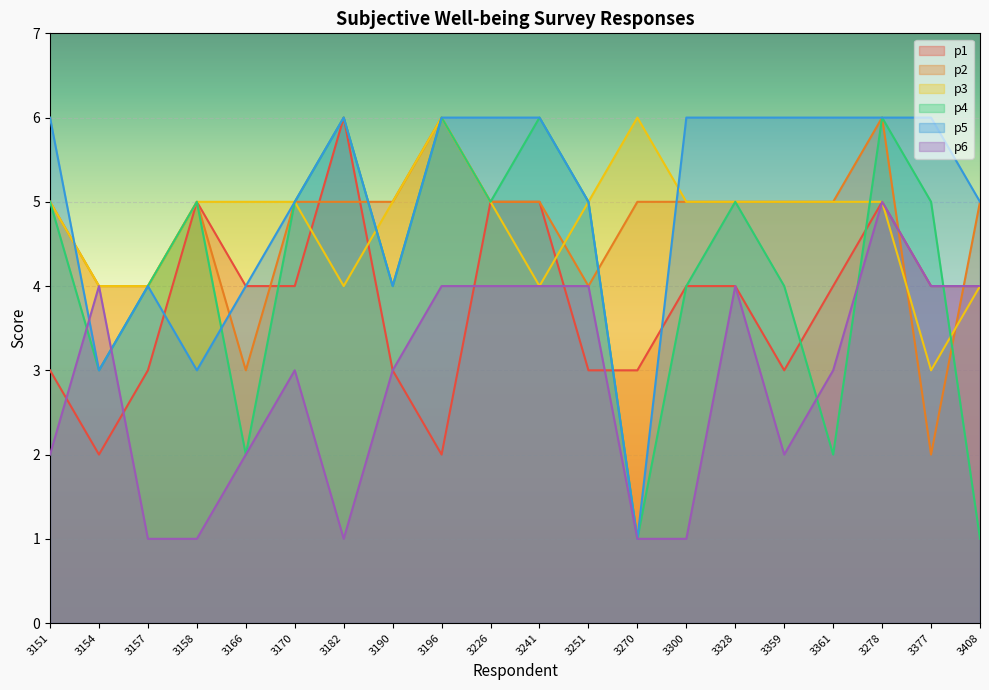

The p1 series shows 8 at 3226. True or false?

False